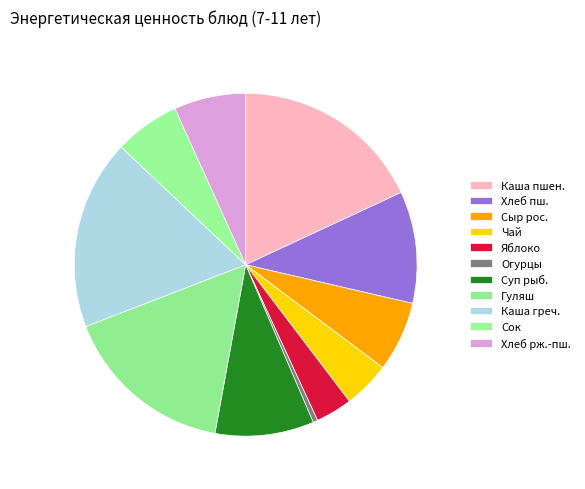

How many segments does this pie chart have?

11